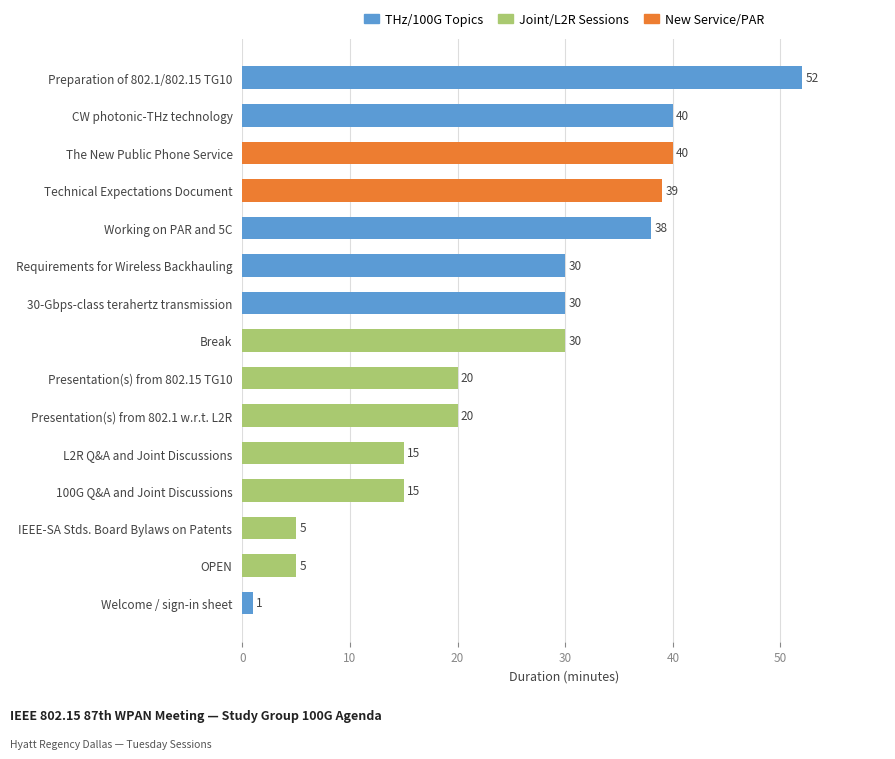

What is the label of the 11th bar from the bottom?

Working on PAR and 5C